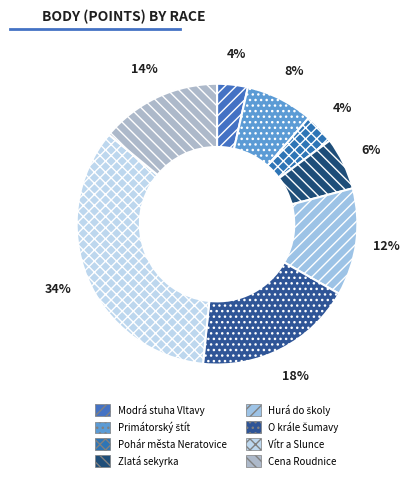

To the nearest percent, what is the combined percentage of Vítr a Slunce and Cena Roudnice?

48%